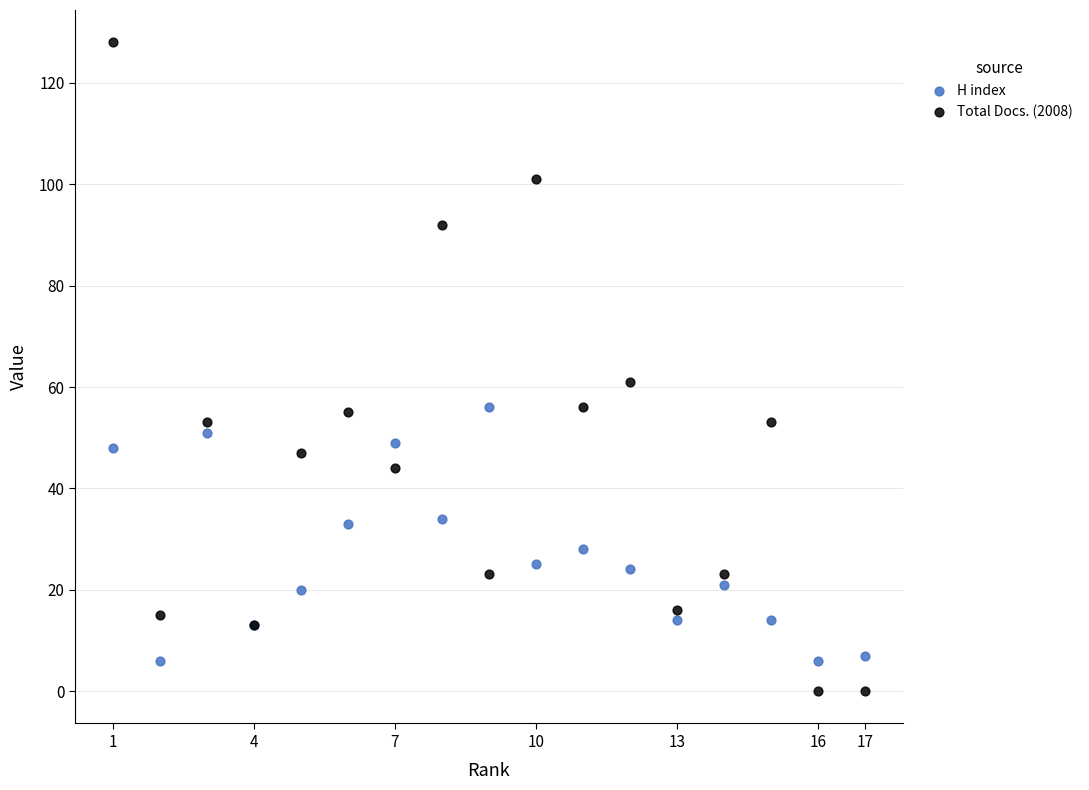

What are all the series names shown in the legend?

H index, Total Docs. (2008)